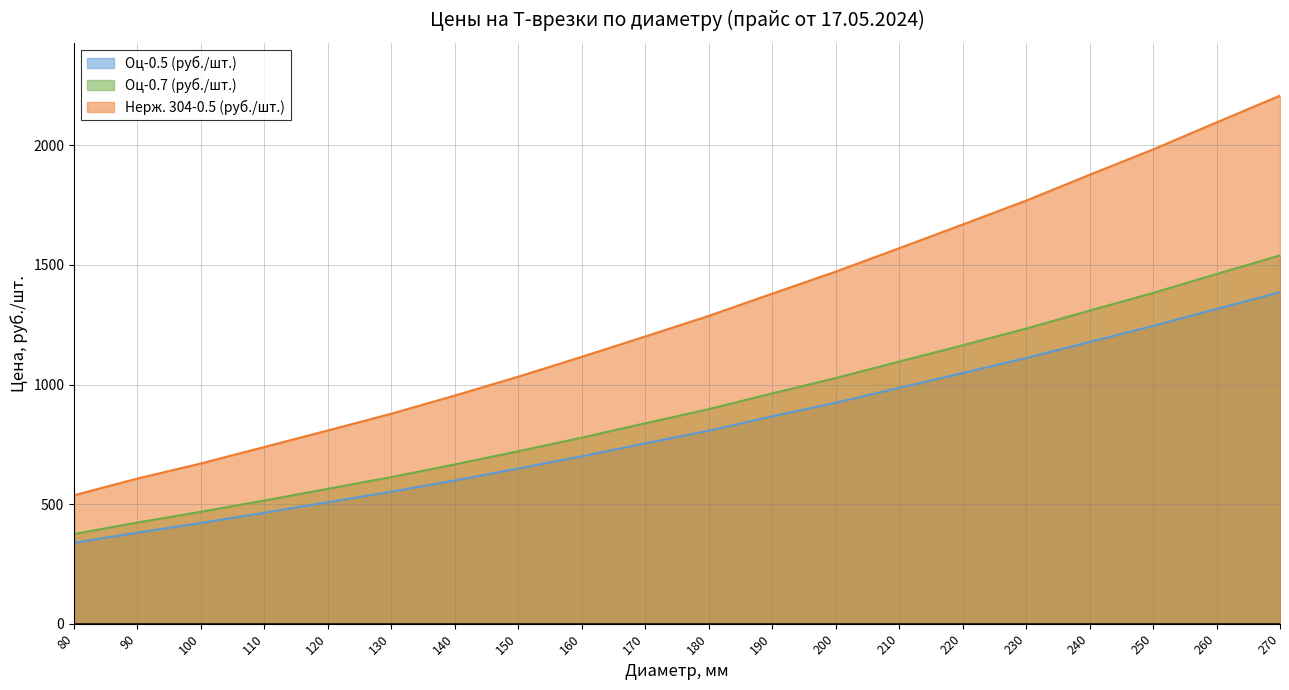

List the series in order of their overall mean, lowest first.

Оц-0.5 (руб./шт.), Оц-0.7 (руб./шт.), Нерж. 304-0.5 (руб./шт.)